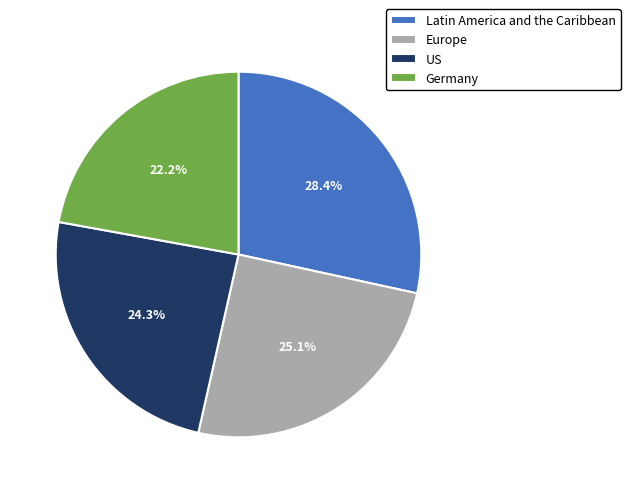

Is Germany the majority of the pie?

No